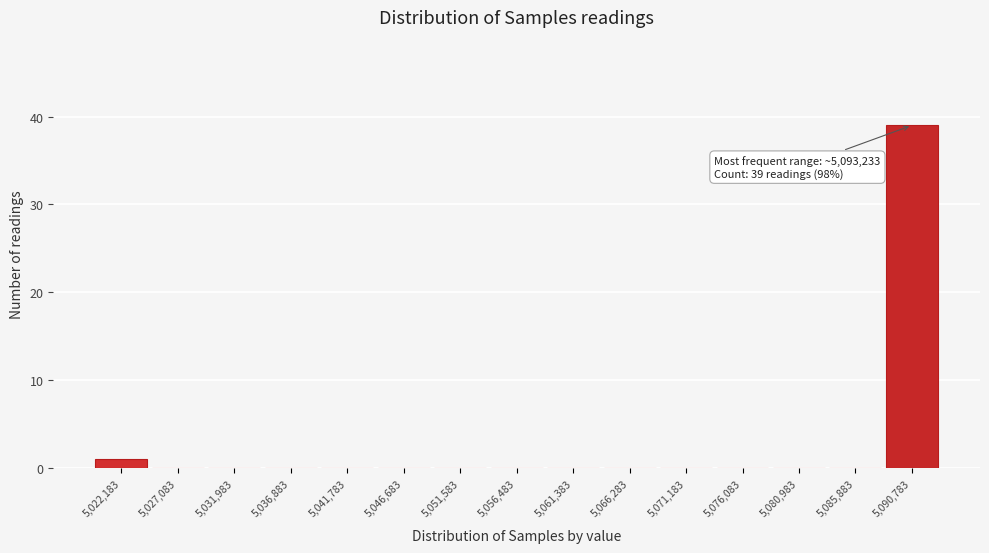

Reading left to right, extract all data points from this chart.

5,022,183=1	5,027,083=0	5,031,983=0	5,036,883=0	5,041,783=0	5,046,683=0	5,051,583=0	5,056,483=0	5,061,383=0	5,066,283=0	5,071,183=0	5,076,083=0	5,080,983=0	5,085,883=0	5,090,783=39